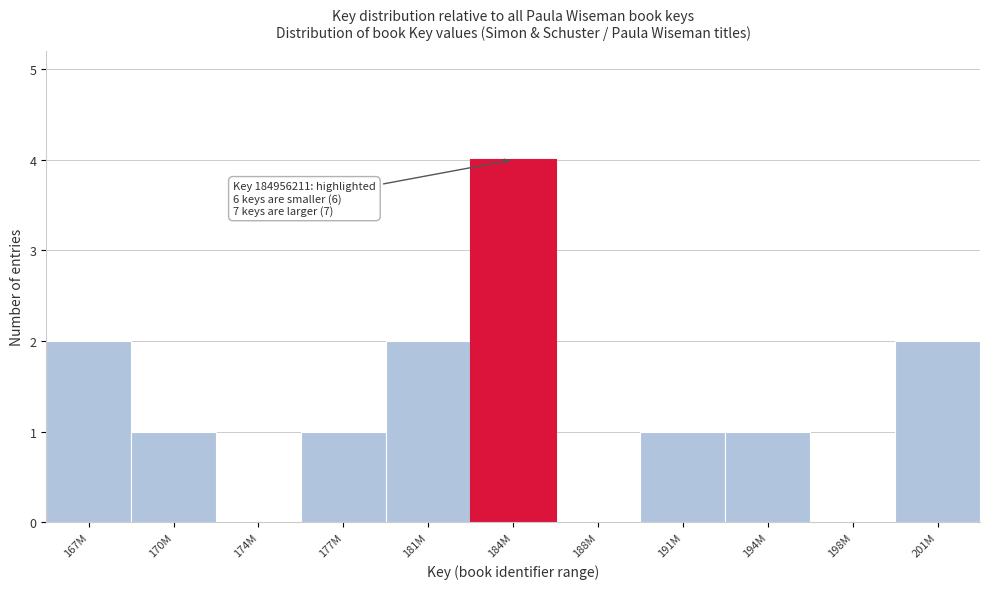

Reading left to right, transcribe all the data shown in this chart.

167M=2	170M=1	174M=0	177M=1	181M=2	184M=4	188M=0	191M=1	194M=1	198M=0	201M=2